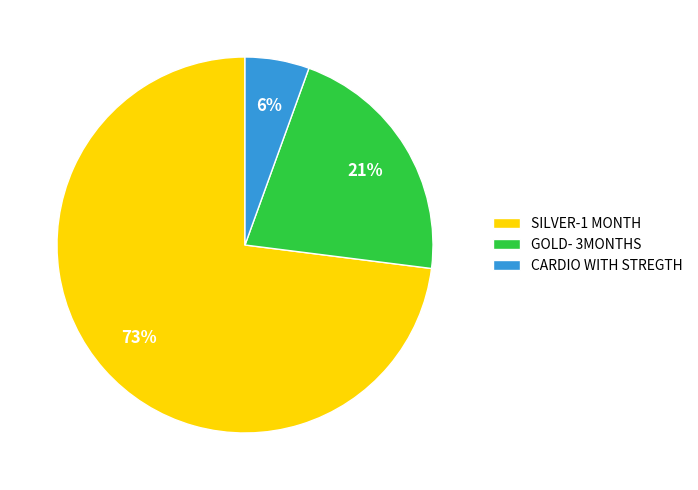

Which slice represents more than half of the pie?

SILVER-1 MONTH